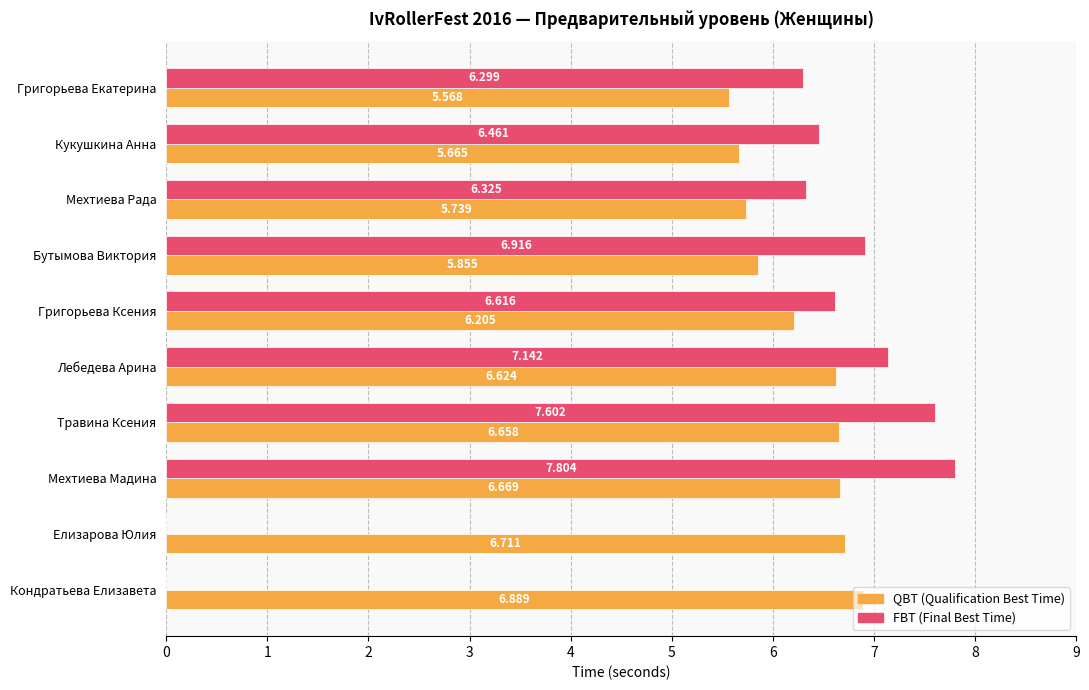

At which category is the sum across all series the highest?

Мехтиева Мадина